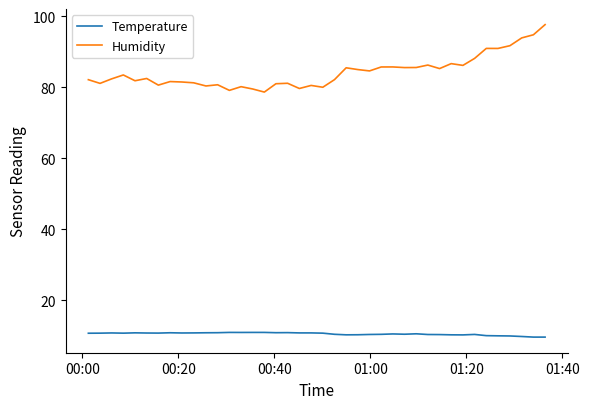

Which series has the largest total across all categories?

Humidity